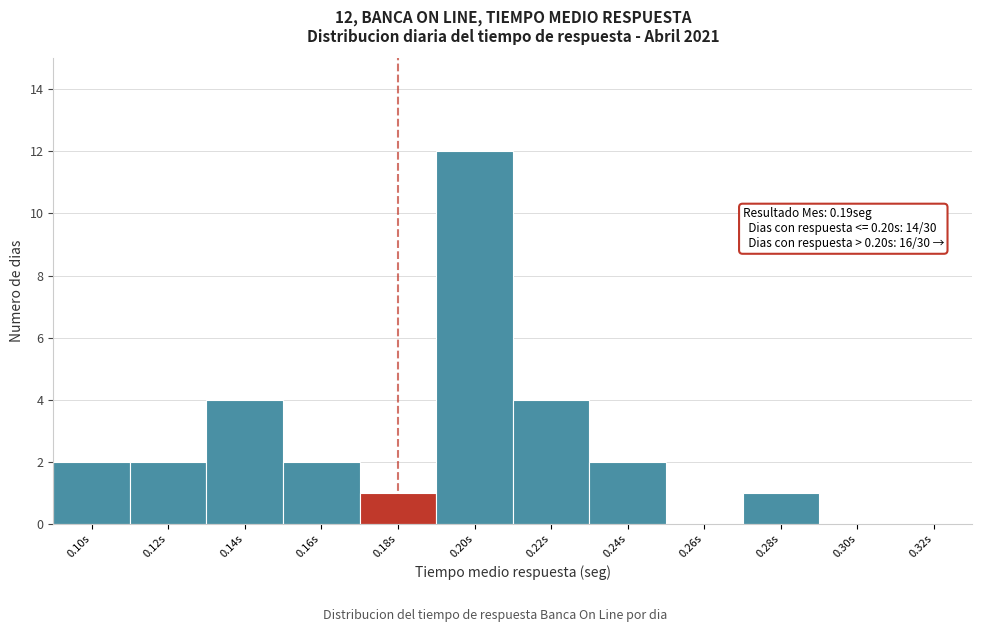

Reading left to right, what are all the values shown in this chart?

0.10s=2	0.12s=2	0.14s=4	0.16s=2	0.18s=1	0.20s=12	0.22s=4	0.24s=2	0.26s=0	0.28s=1	0.30s=0	0.32s=0